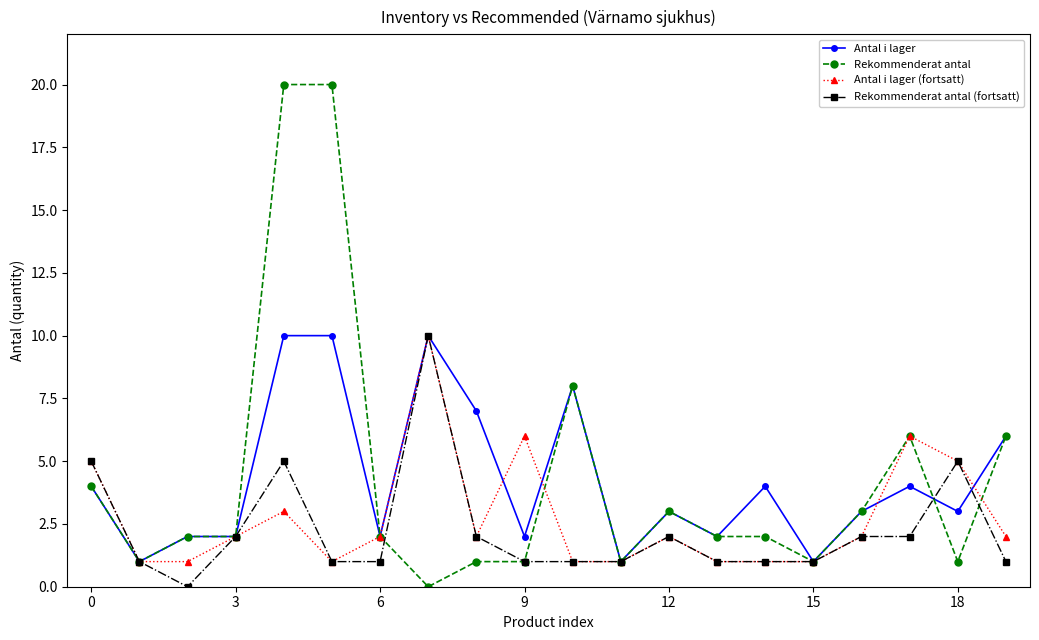

Which series has the widest spread of values?

Rekommenderat antal